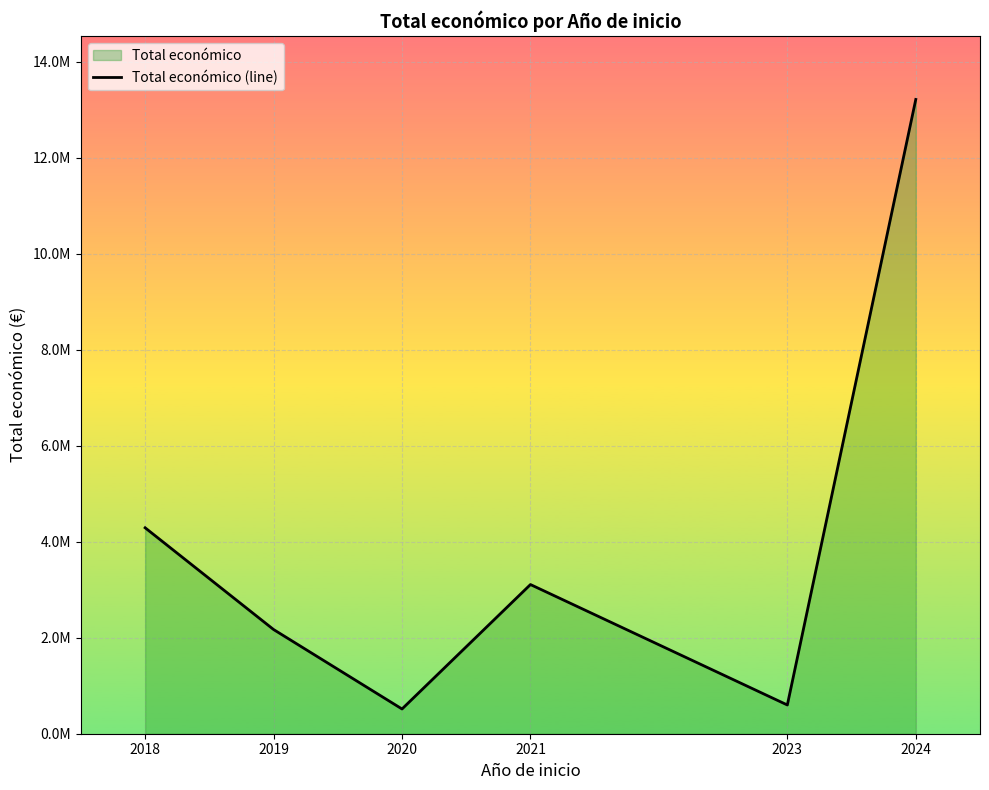

Approximately how many times larger is the value at 2019 compared to 2021?

0.7